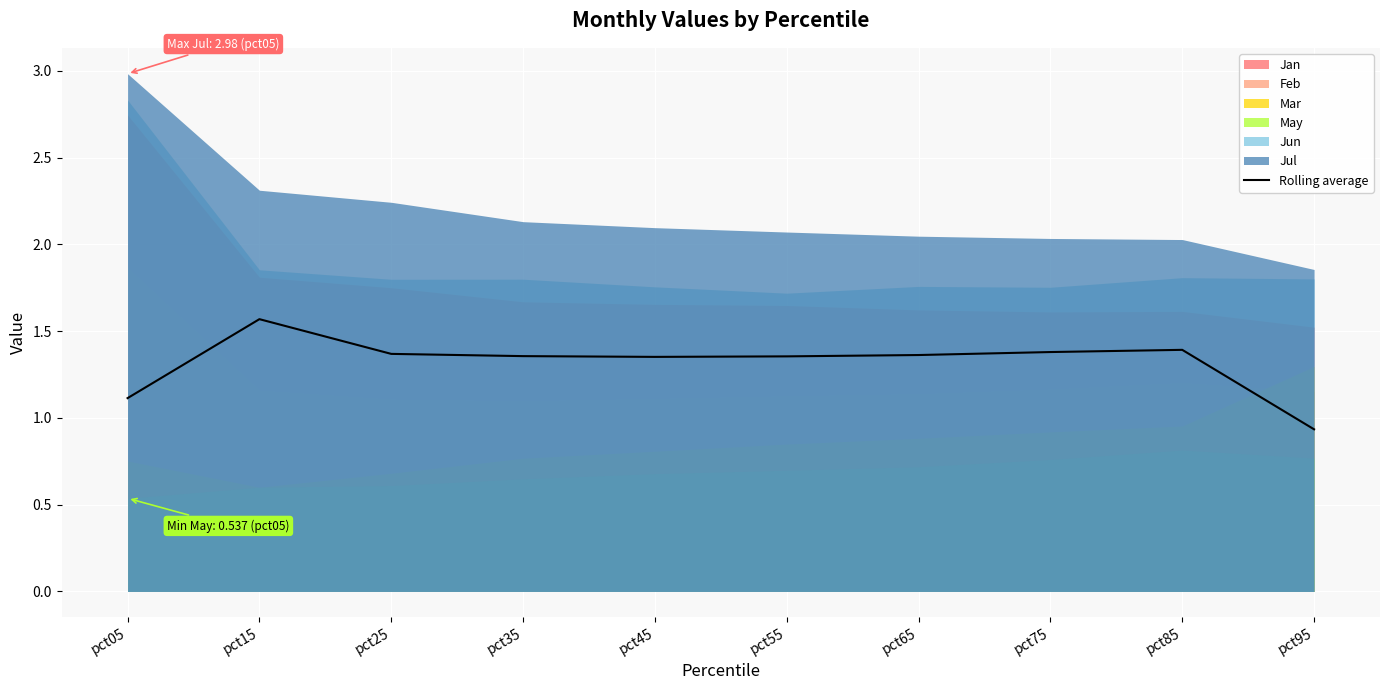

What is the average value?

1.3